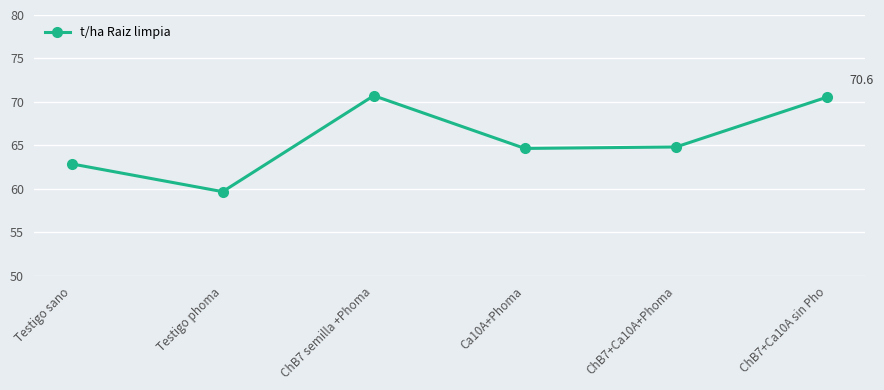

At which label does the data first exceed 64?

ChB7 semilla +Phoma